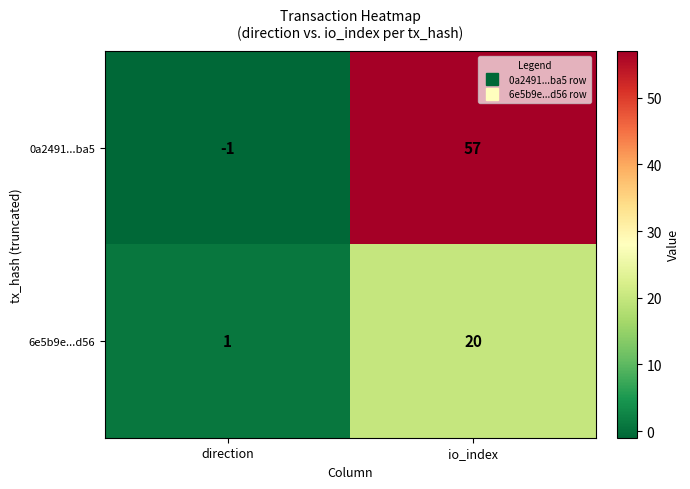

Reading right to left, transcribe all the data shown in this chart.

0a2491...ba5: io_index=57	direction=-1
6e5b9e...d56: io_index=20	direction=1